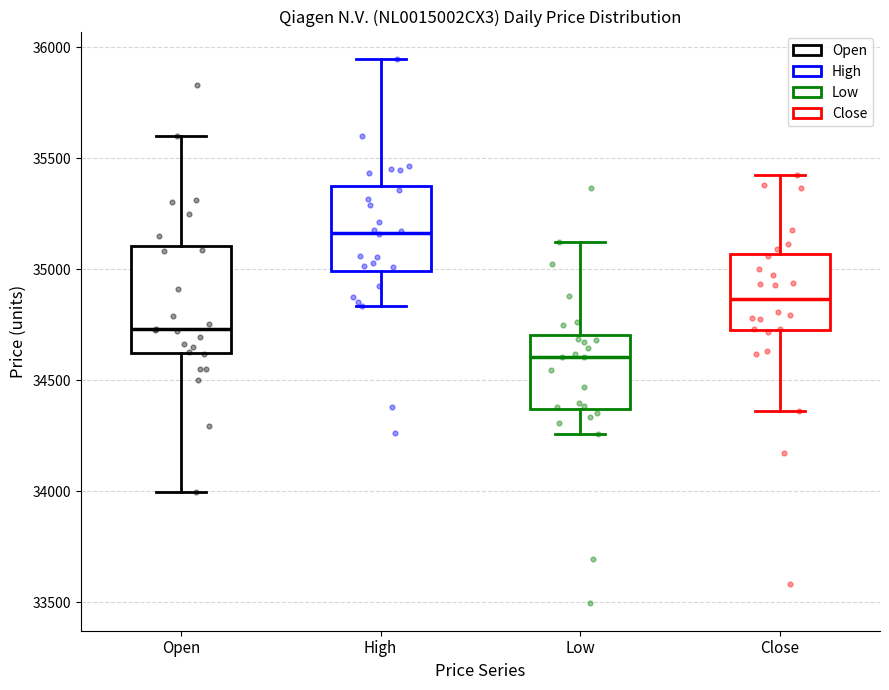

Where does the lower whisker of the box for Low end on the y-axis? The values are not printed on the chart, so give them approximately, as read against the axis.

34250